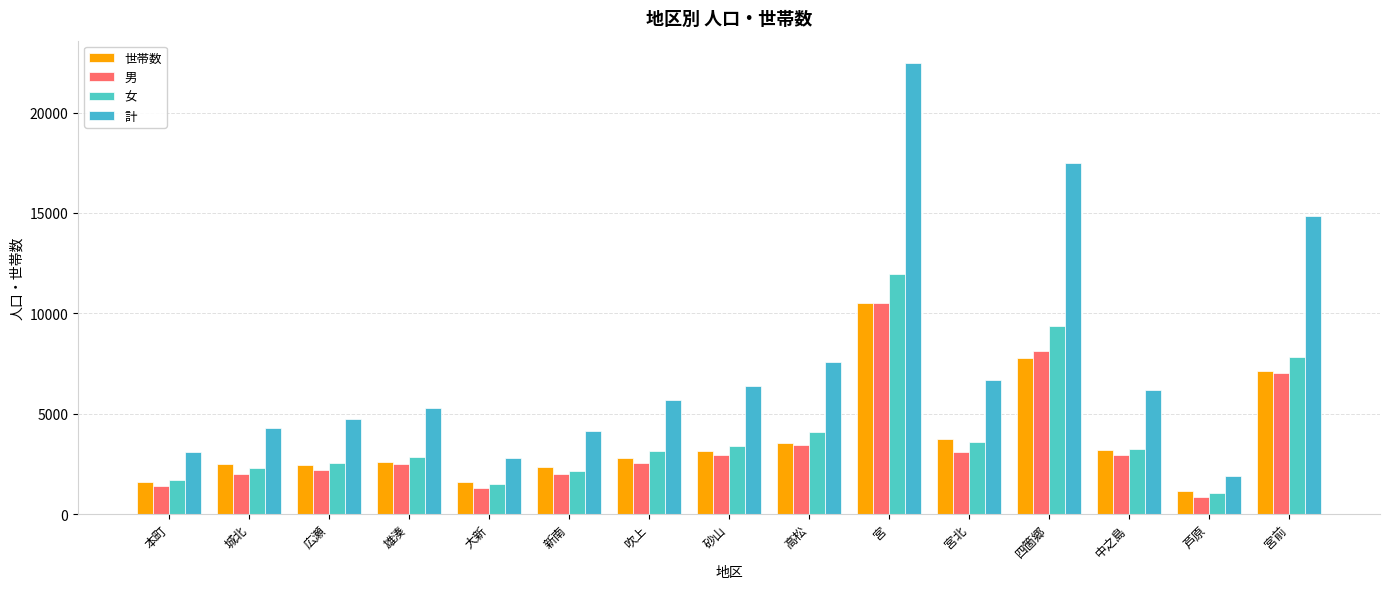

What are all the series names shown in the legend?

世帯数, 男, 女, 計